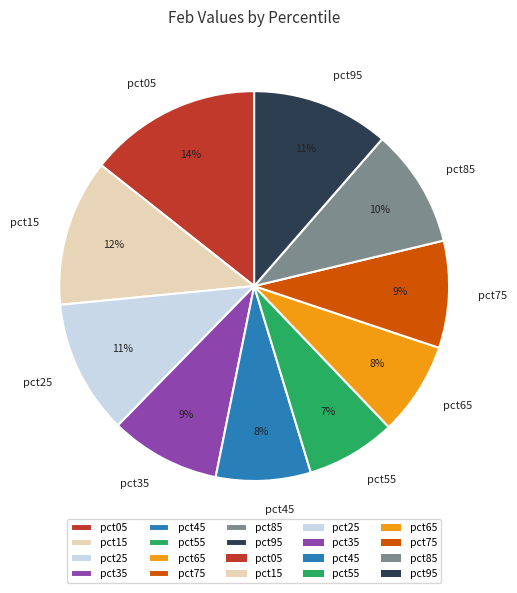

Which category has the biggest portion of the pie?

pct05